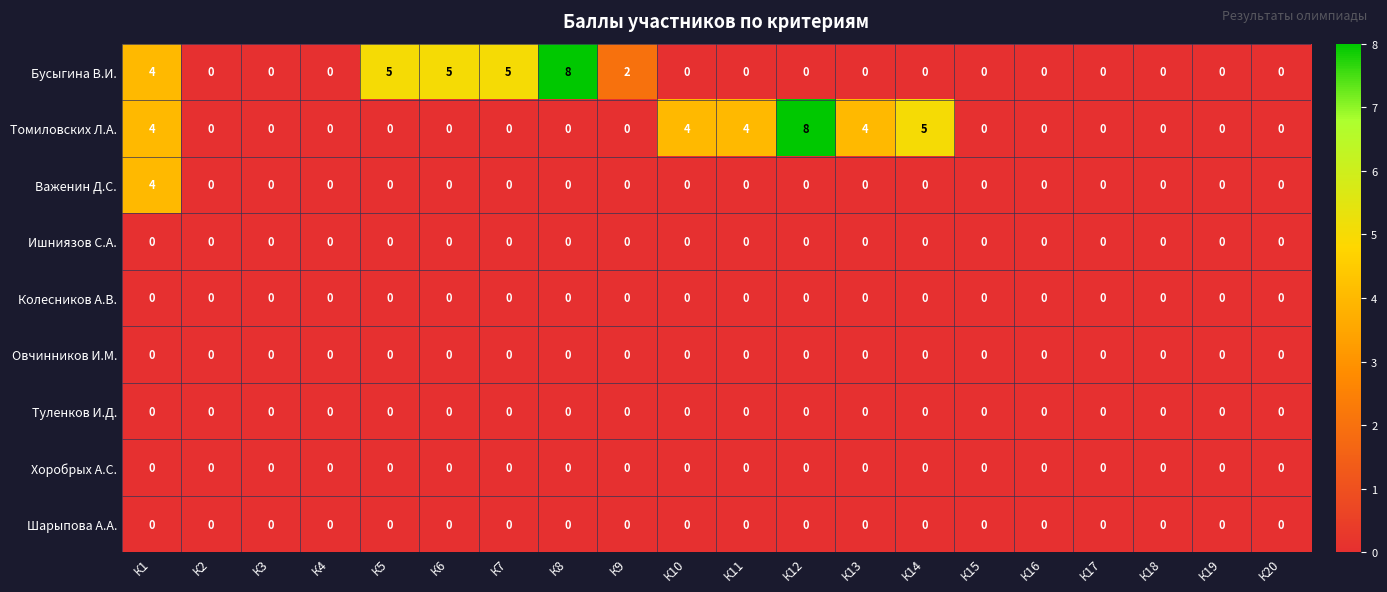

What is the maximum value shown in the chart?

8